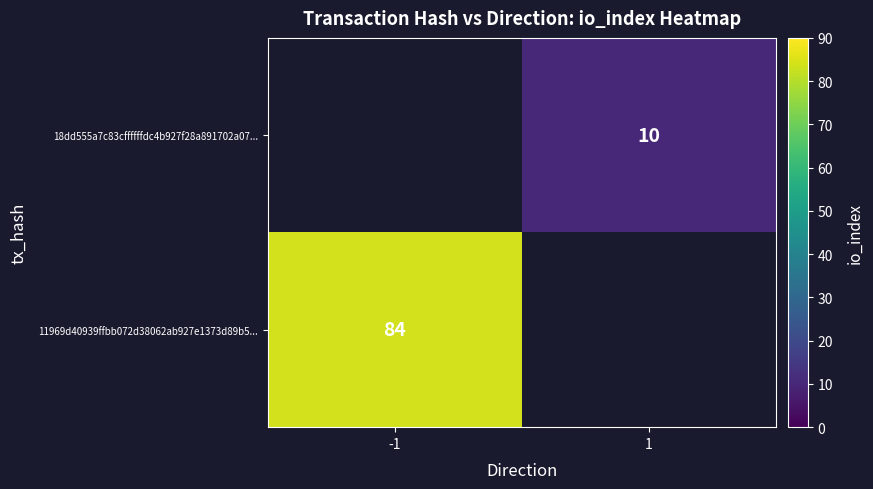

What is the maximum value shown in the chart?

84.0